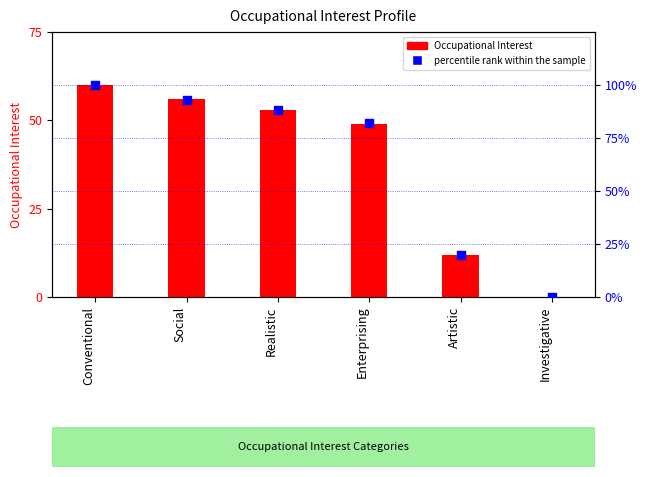

What is the total value across all series at Realistic?

141